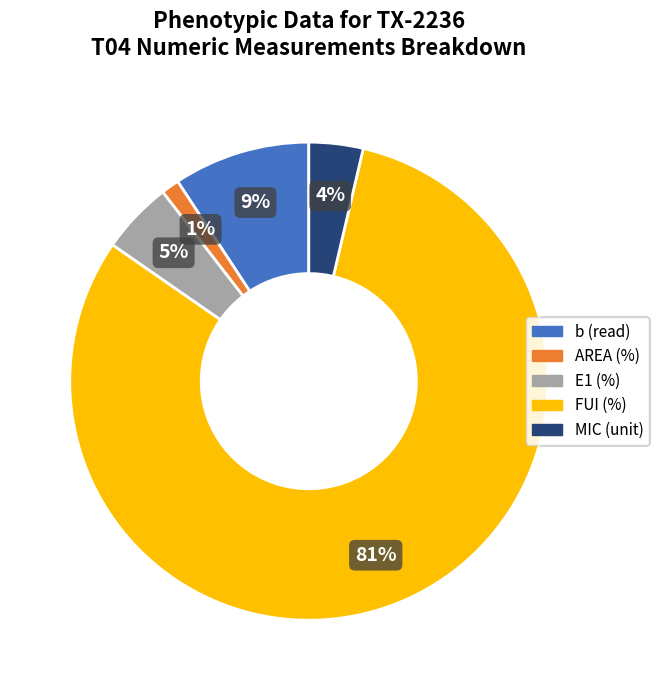

What is the smallest slice in the pie chart?

AREA (%)